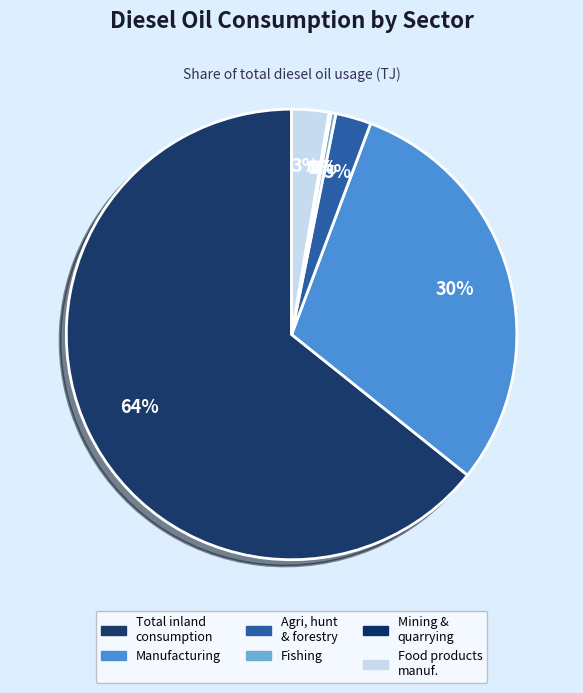

What is the majority slice?

Total inland consumption